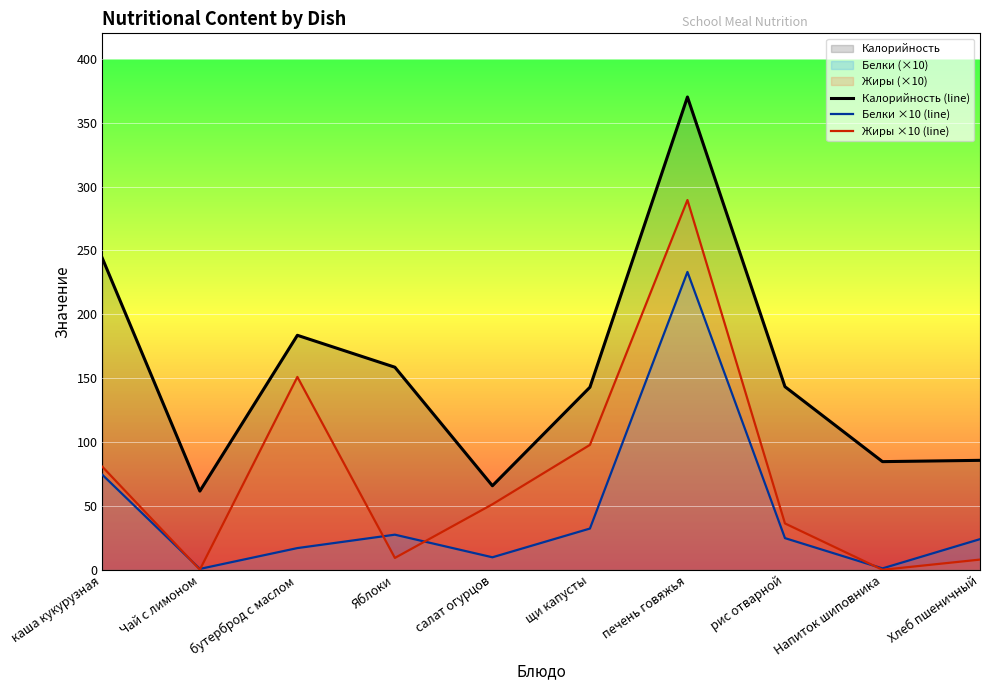

Where does the Калорийность (line) series first go above 143?

каша кукурузная